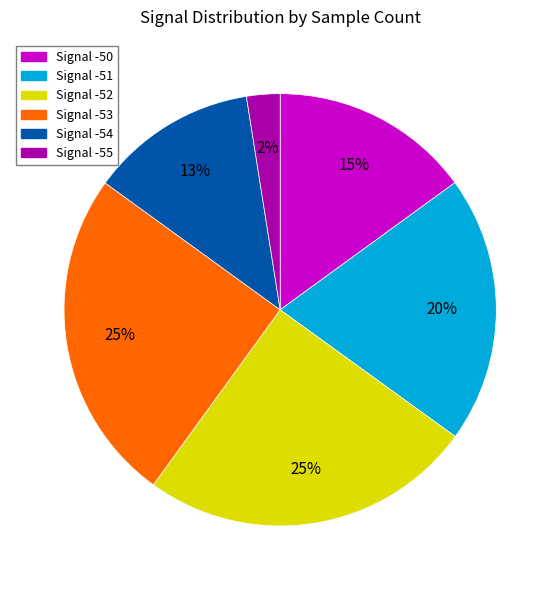

To the nearest percent, what is the average slice percentage?

17%